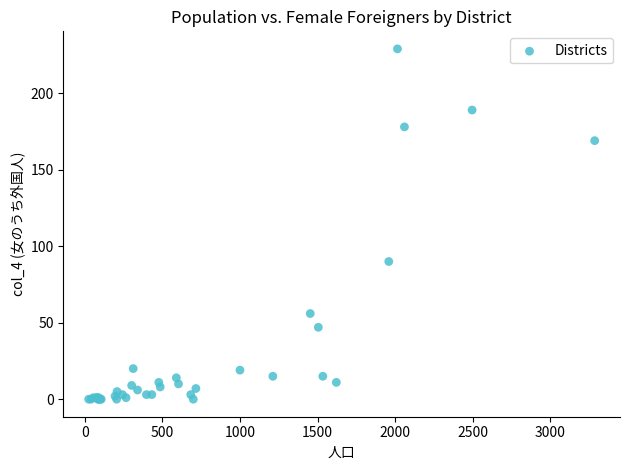

What Y value in the scatter plot is closest to 114?

90